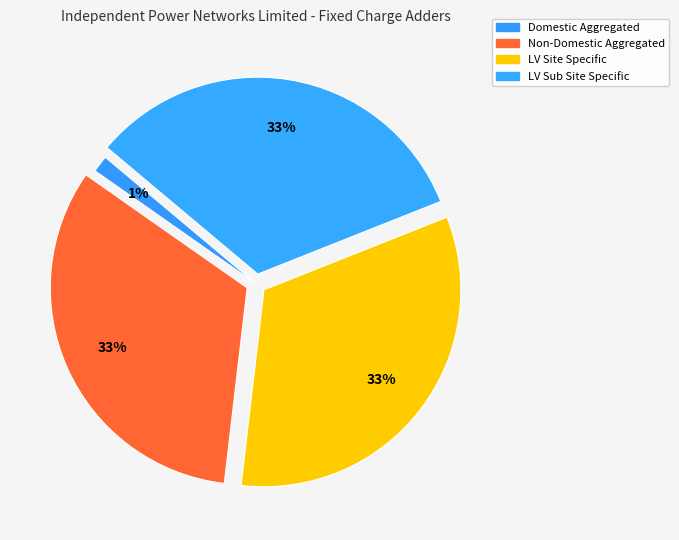

Do Non-Domestic Aggregated and Domestic Aggregated together represent more than half of the pie?

No